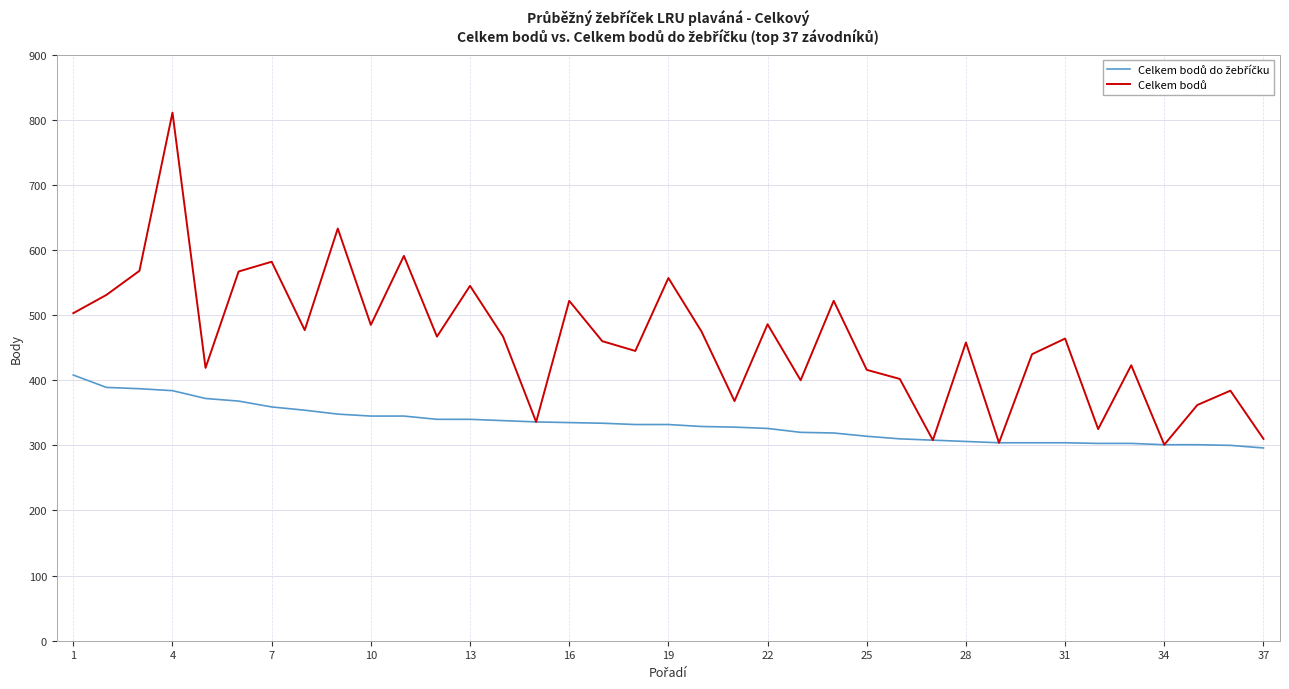

How many lines are shown in the chart?

2